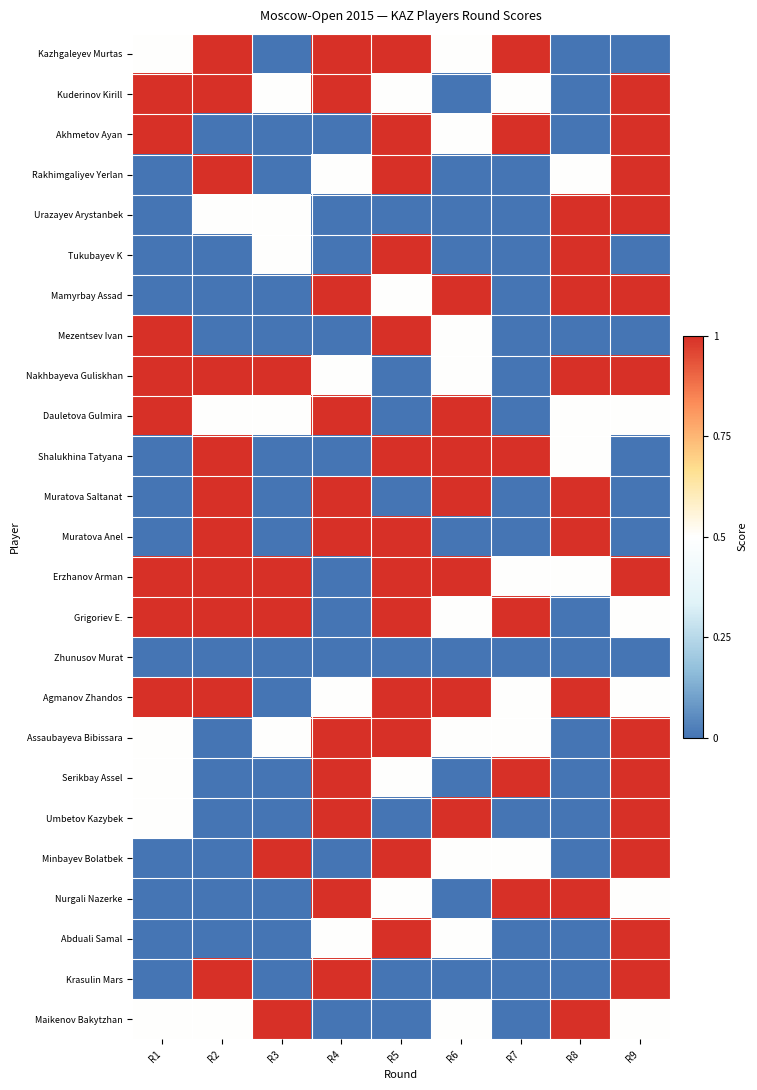

What is the difference between the highest and lowest values at R7?

1.0